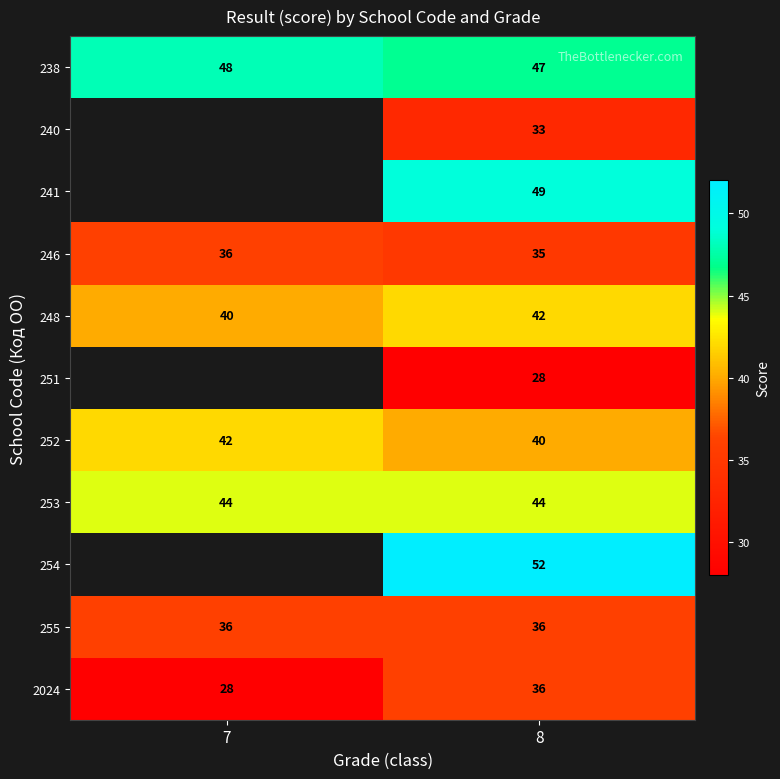

At which label is 2024 closest to 32?

7